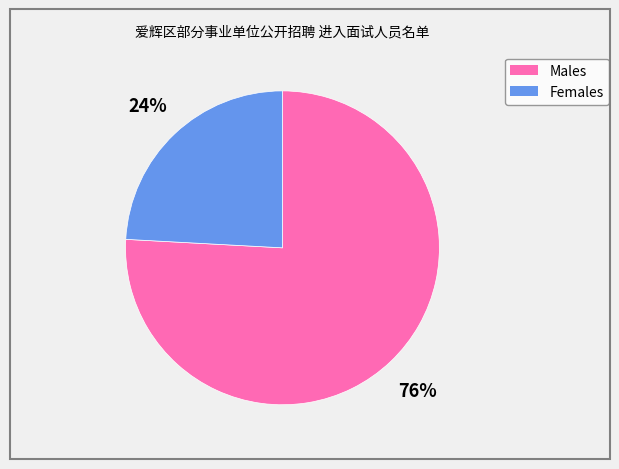

To the nearest percent, what is the difference between the largest and smallest slice percentages?

52%